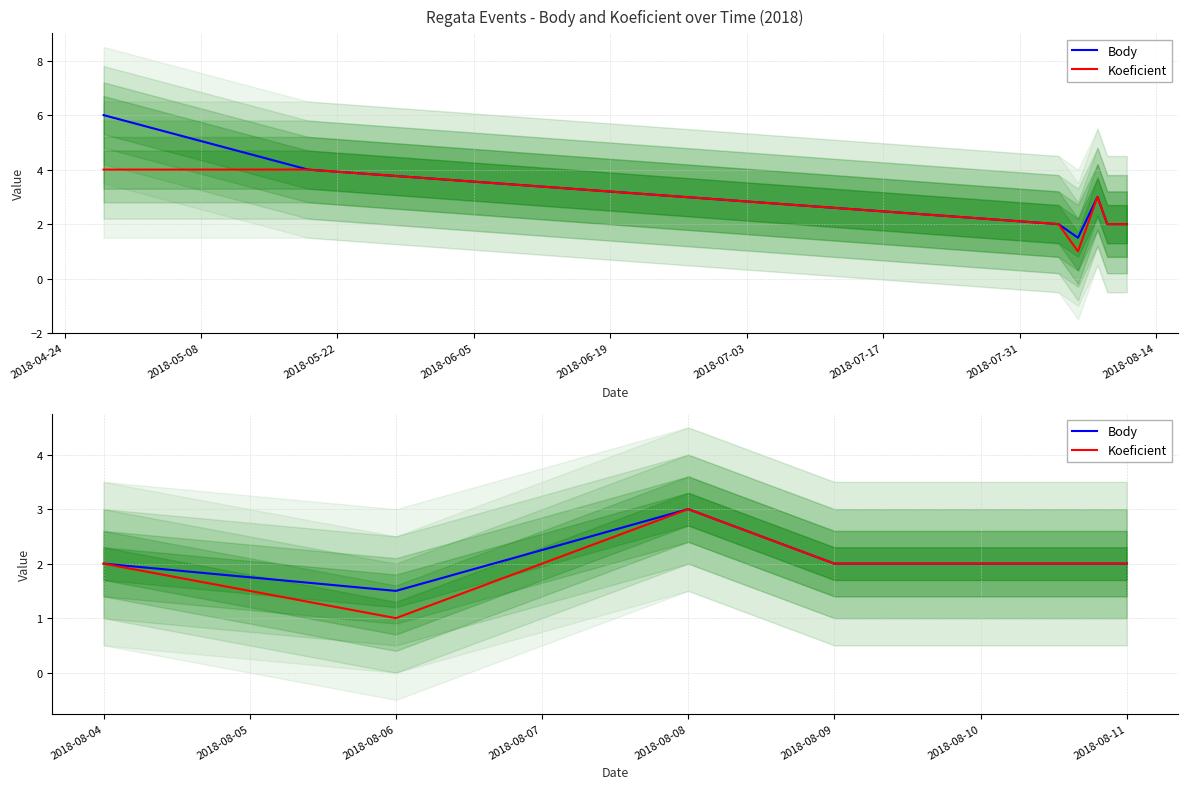

Count the Body values in the range 2 to 3.

4